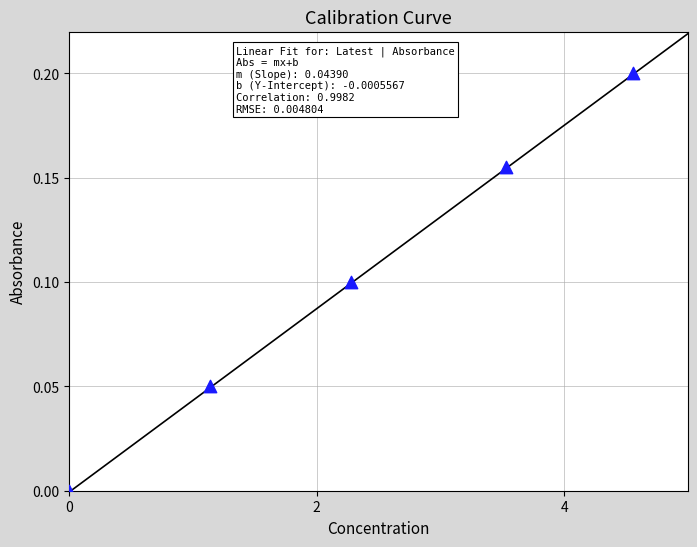

What is the range of X values (max minus min)?

4.6